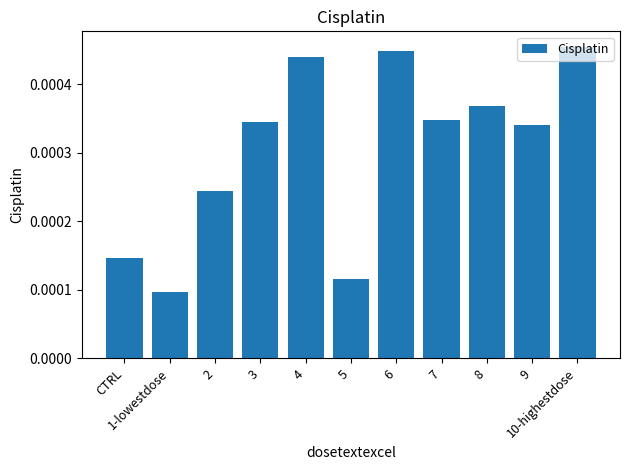

Reading right to left, what are all the values shown in this chart?

10-highestdose=0.0	9=0.0	8=0.0	7=0.0	6=0.0	5=0.0	4=0.0	3=0.0	2=0.0	1-lowestdose=0.0	CTRL=0.0